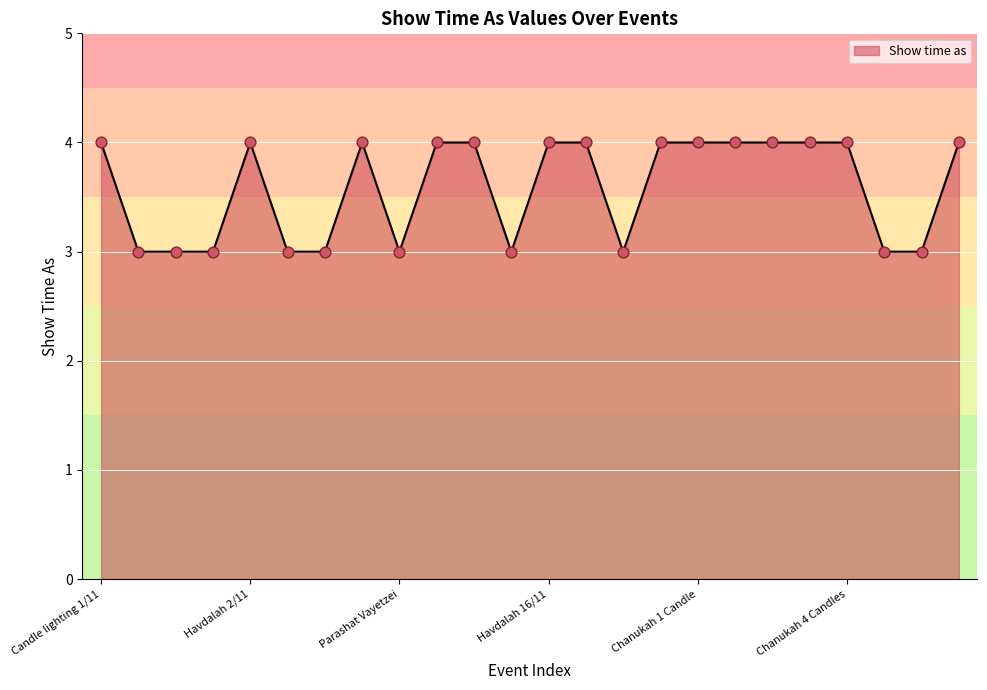

What is the minimum value shown in the chart?

3